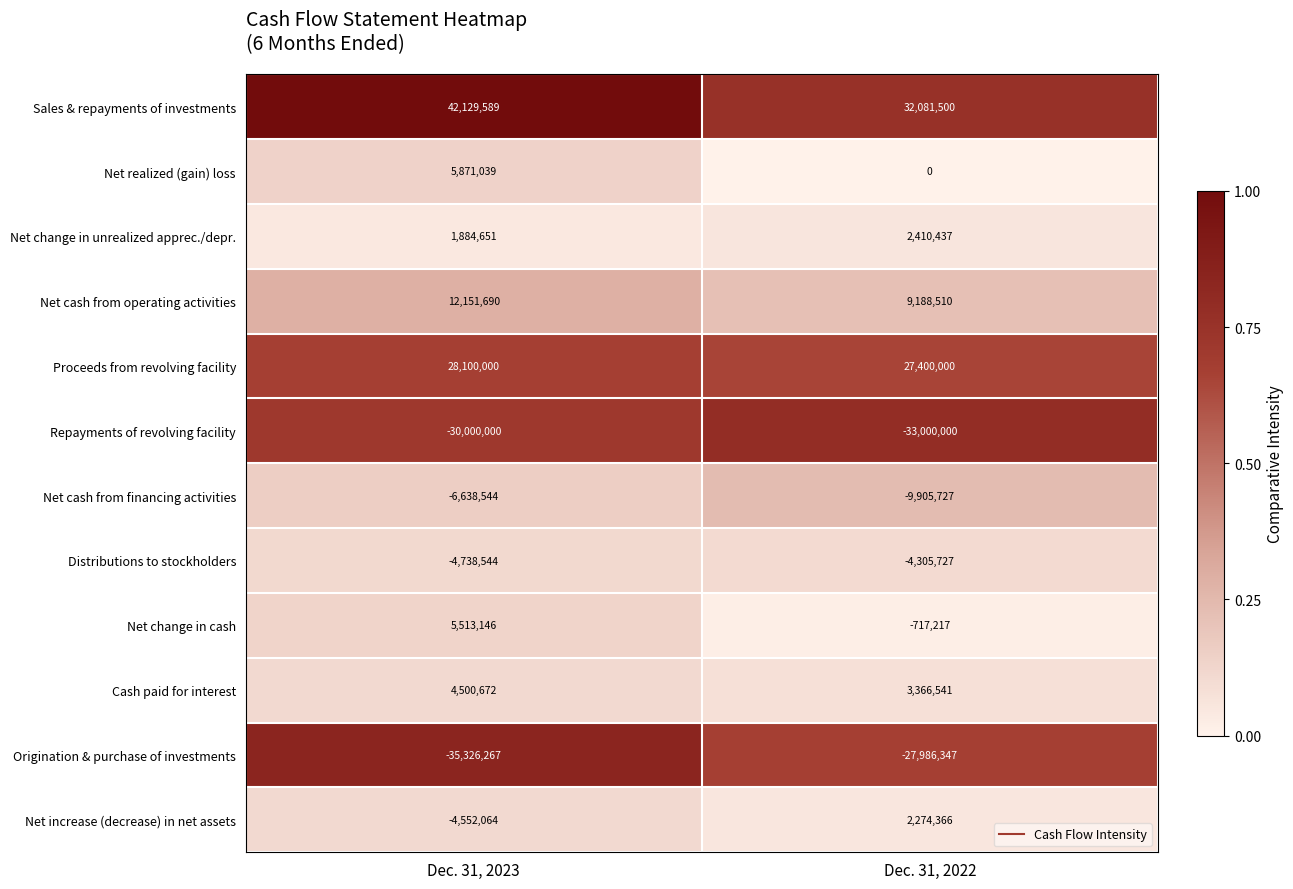

Which series has the largest total across all categories?

Sales & repayments of investments